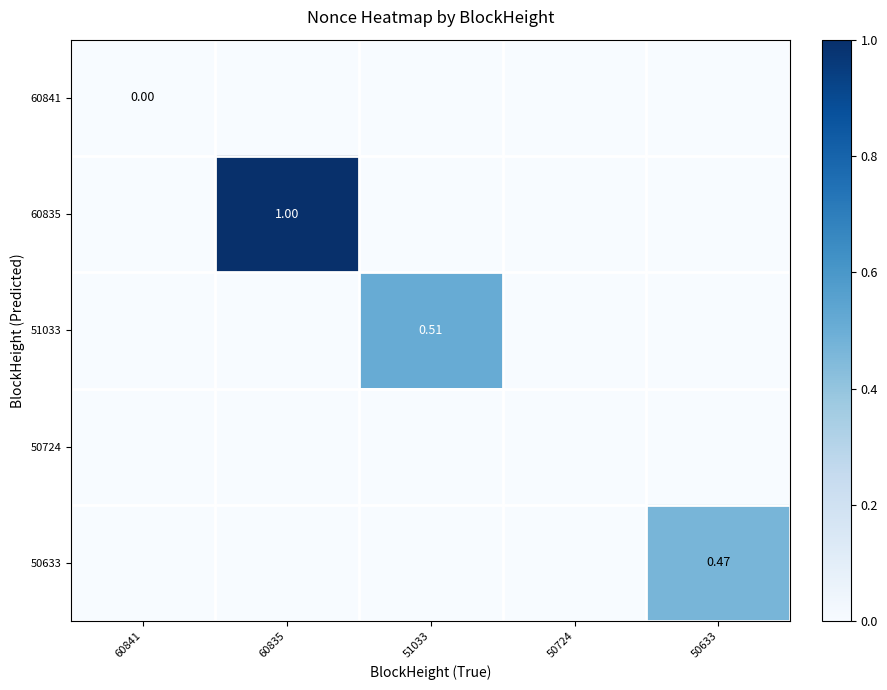

List the labels in order of 60841 value, largest first.

60841, 60835, 51033, 50724, 50633